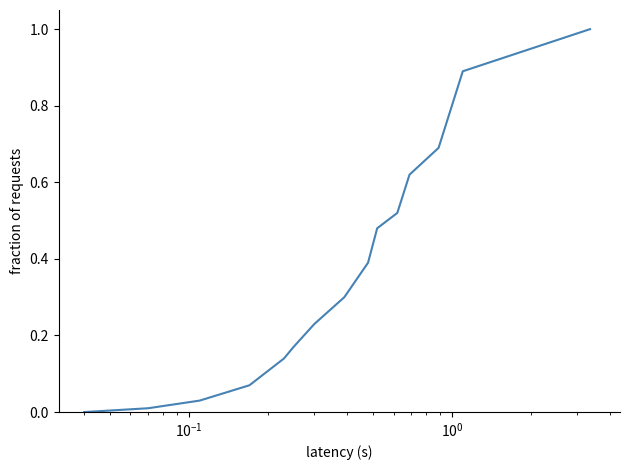

What is the maximum value shown in the chart?

1.0